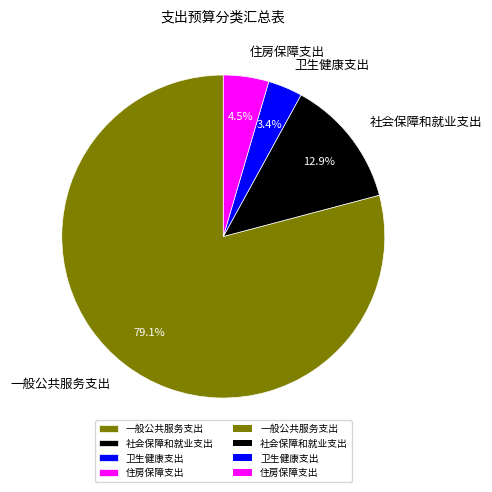

How many segments does this pie chart have?

4